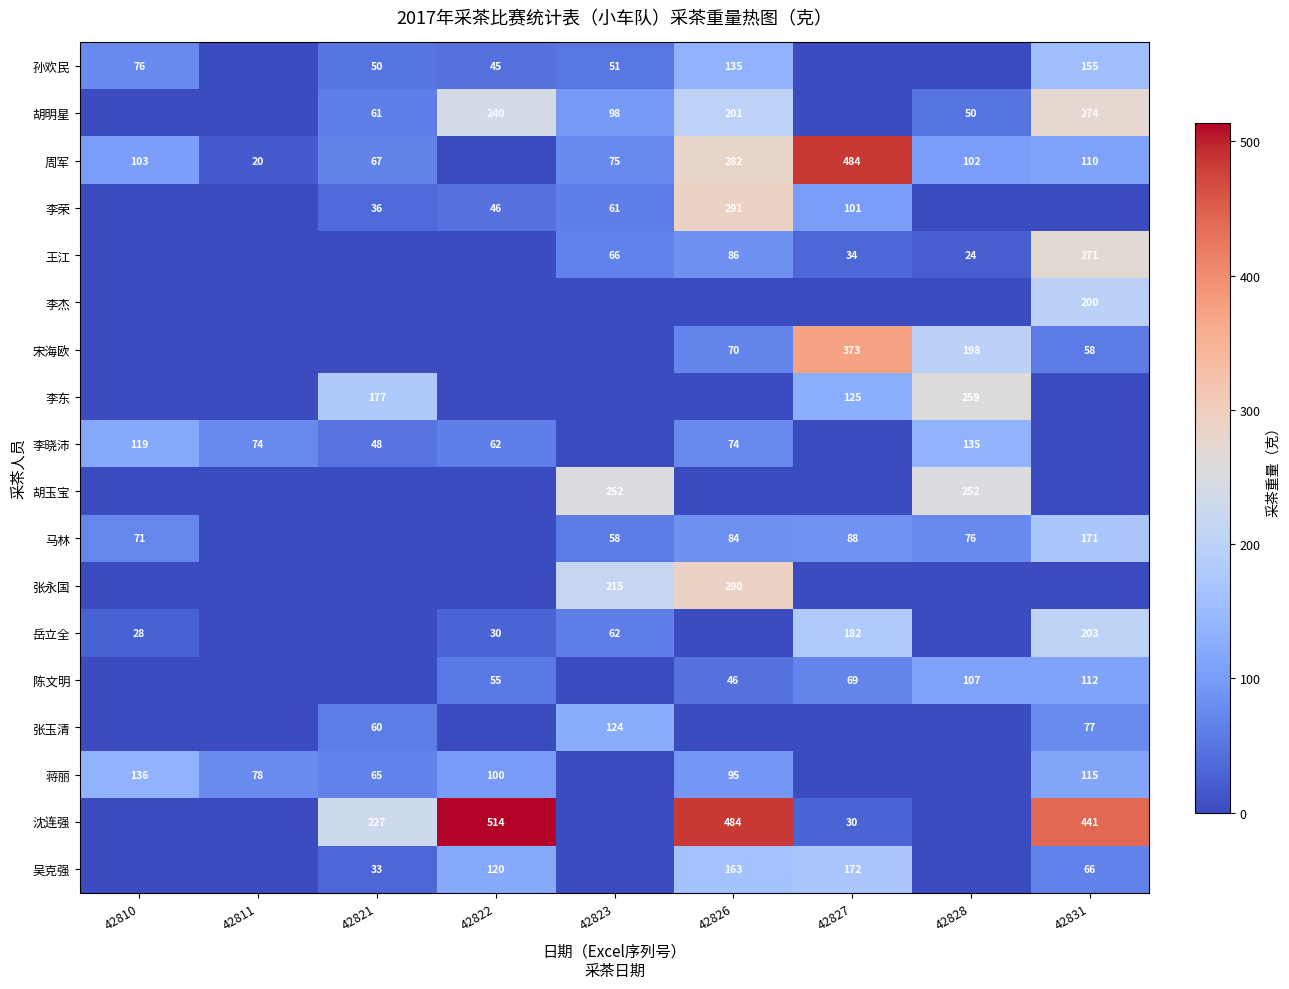

True or false: 张永国 has a value of 215 at 42823.

True